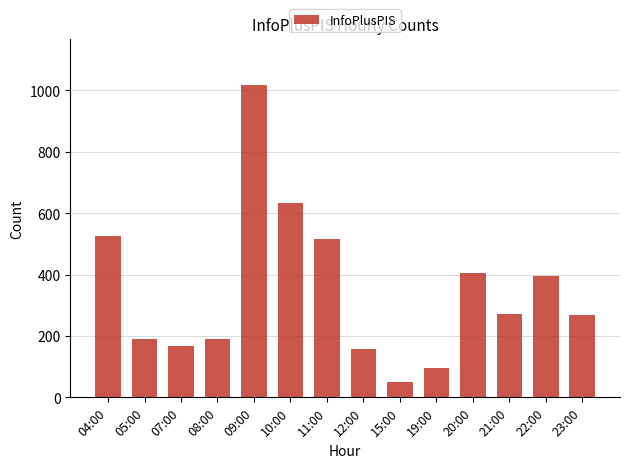

Is it true that the value at 12:00 is 156?

True